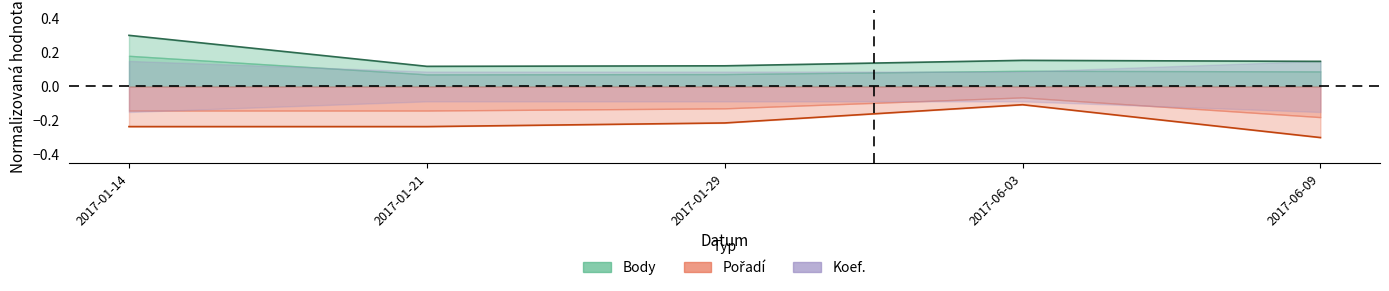

Between 2017-01-14 and 2017-06-03, which is larger?

2017-01-14